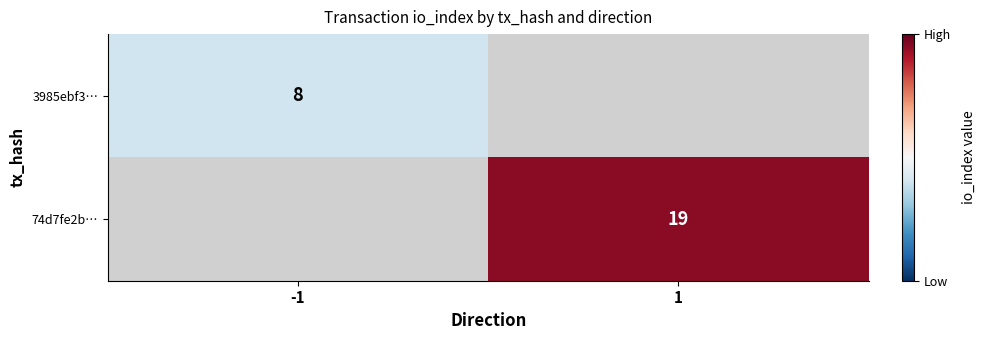

The value of 74d7fe2b… at 1 is 27.0. True or false?

False